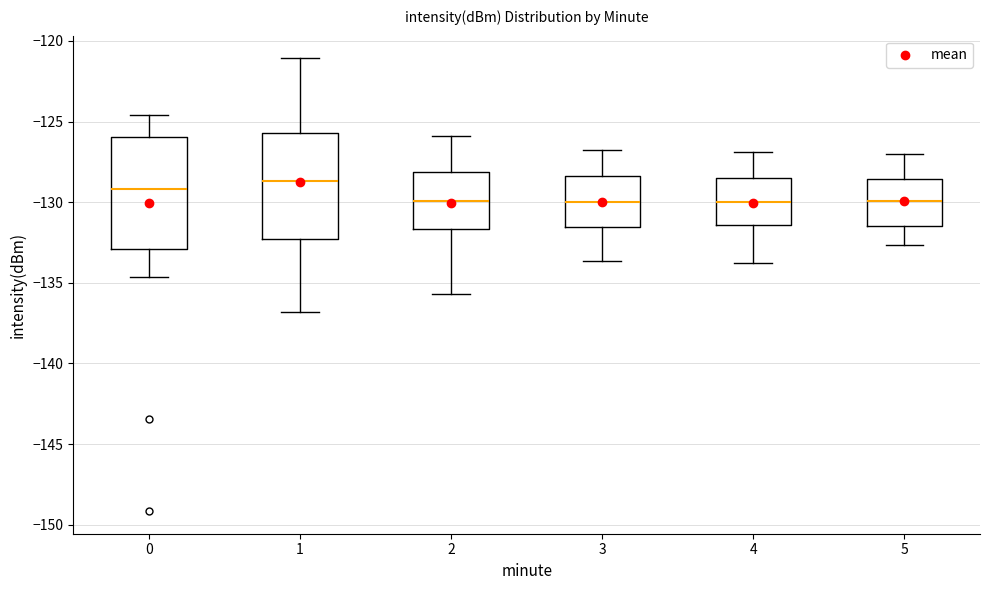

Reading left to right, read every box against the y-axis: the position of its median line, the range the box covers, and the ends of its whiskers. The values are not printed on the chart, so give them approximately, as read against the axis.

0: median -129.0, box -133.0 to -126.0, whiskers -134.5 to -124.5
1: median -128.5, box -132.5 to -125.5, whiskers -137.0 to -121.0
2: median -130.0, box -131.5 to -128.0, whiskers -135.5 to -126.0
3: median -130.0, box -131.5 to -128.5, whiskers -133.5 to -127.0
4: median -130.0, box -131.5 to -128.5, whiskers -134.0 to -127.0
5: median -130.0, box -131.5 to -128.5, whiskers -132.5 to -127.0